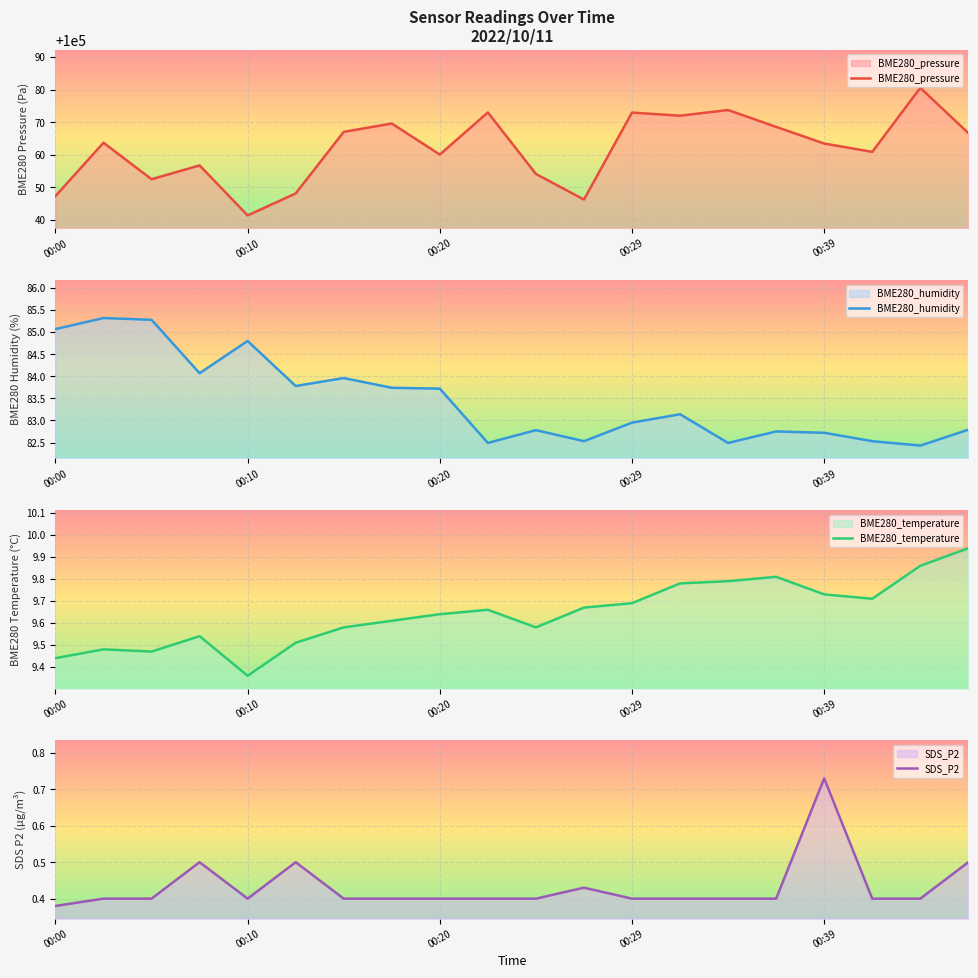

What is the minimum value for BME280_pressure?

100041.3